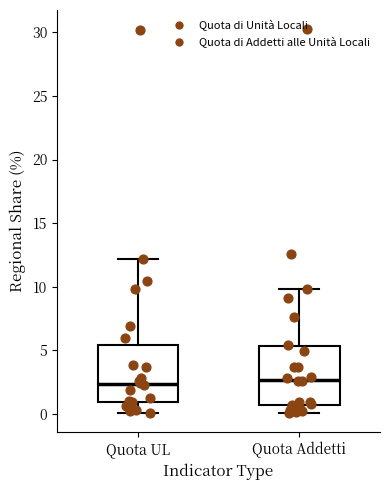

Reading left to right, read every box against the y-axis: the position of its median line, the range the box covers, and the ends of its whiskers. The values are not printed on the chart, so give them approximately, as read against the axis.

Quota UL: median 2.5, box 1.0 to 5.5, whiskers 0.0 to 12.0
Quota Addetti: median 2.5, box 0.5 to 5.5, whiskers 0.0 to 10.0